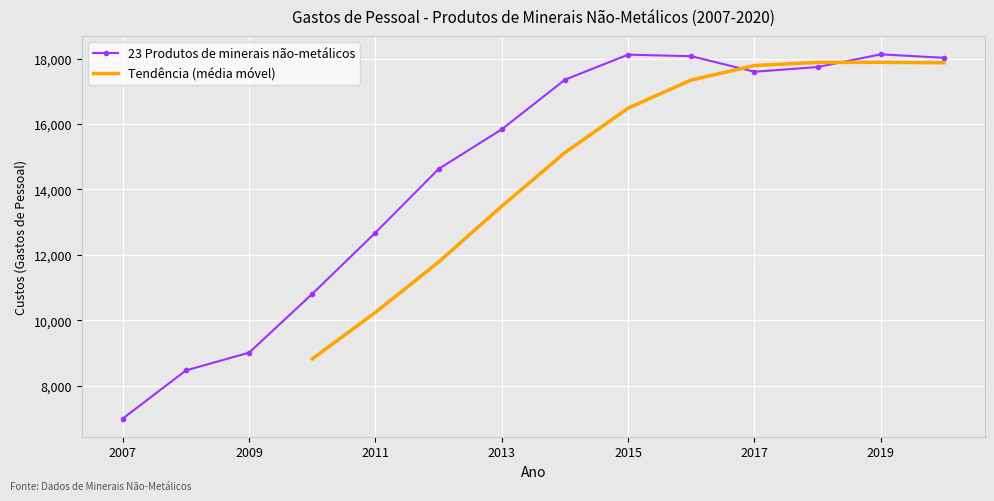

Which has a higher value, 2010 or 2020?

2020